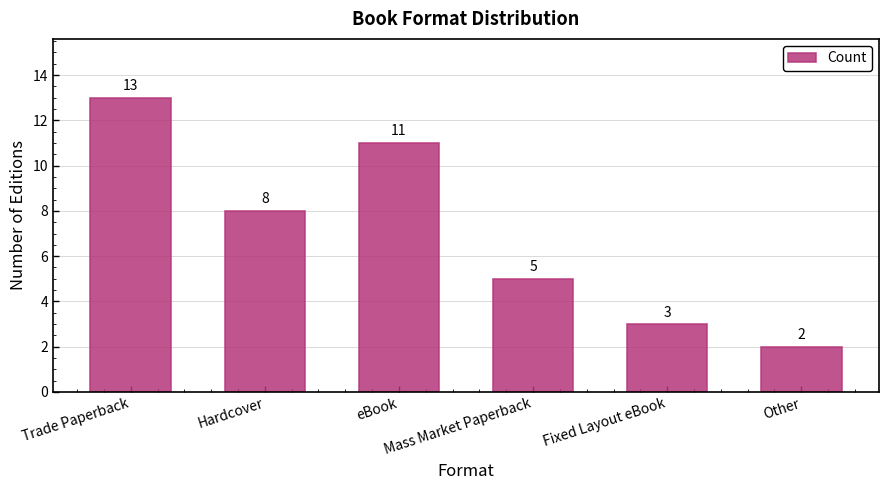

How many values are below 8?

3